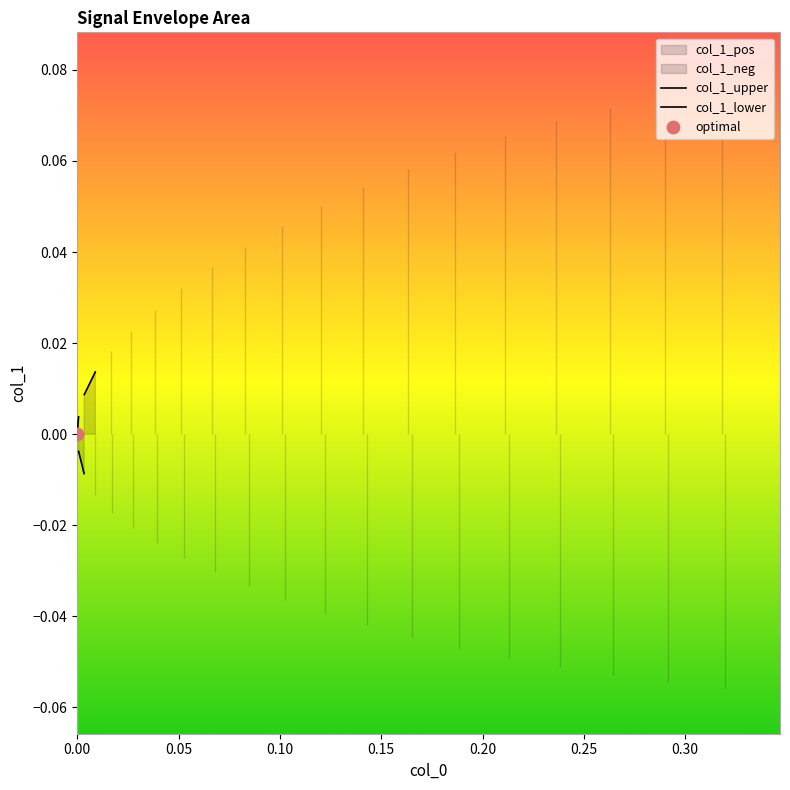

Which series contains the highest Y value?

col_1_upper